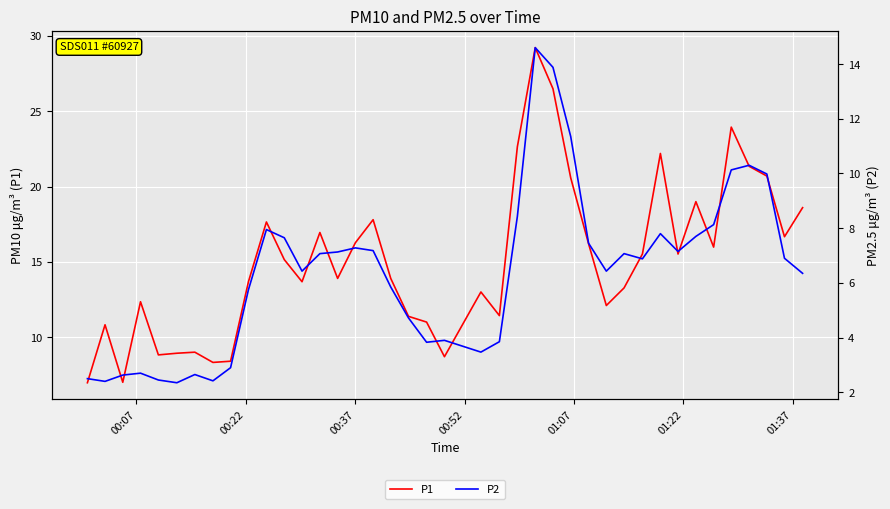

How many data points in P1 are above 15?

20